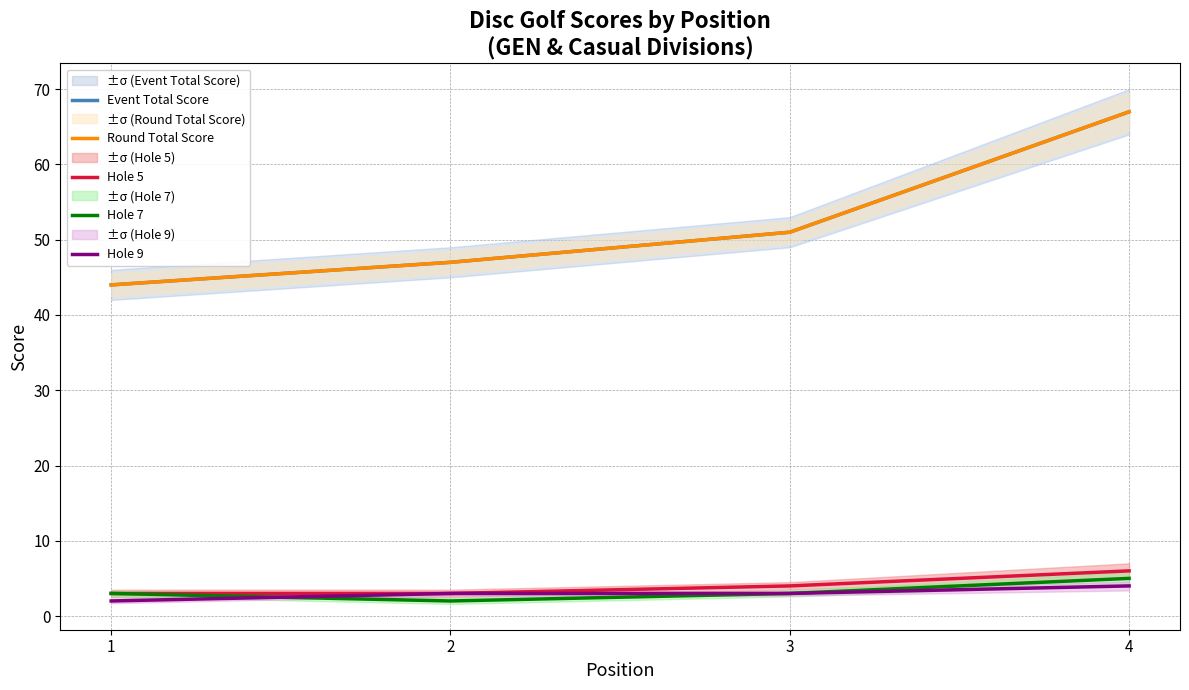

What is the maximum value for Hole 7?

5